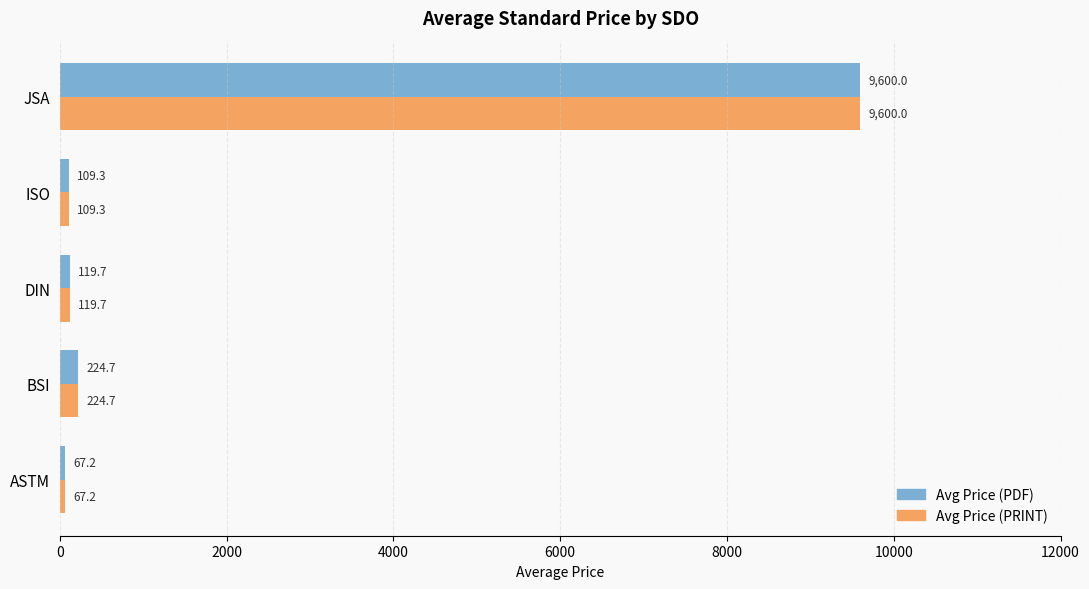

What is the average value of the Avg Price (PDF) series?

2024.2